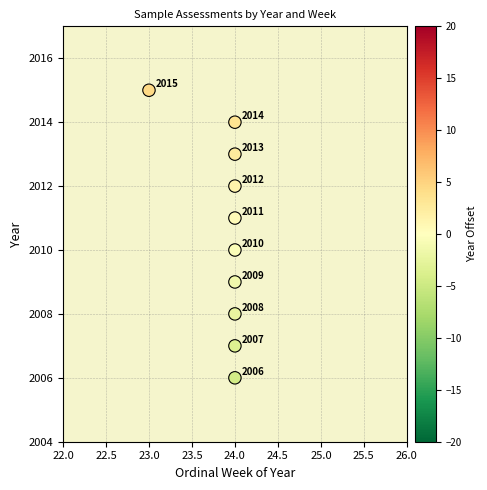

What is the range of Y values (max minus min)?

9